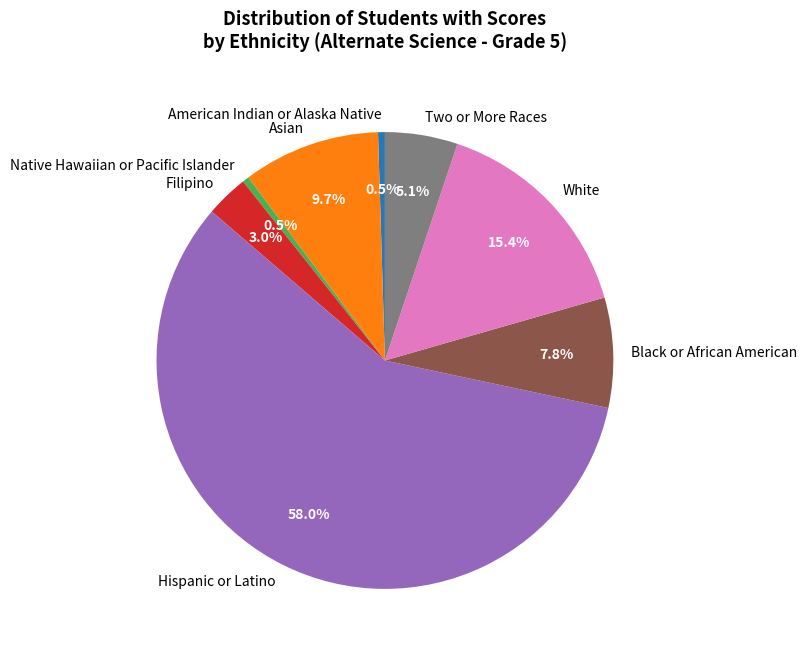

How many slices are in this pie chart?

8